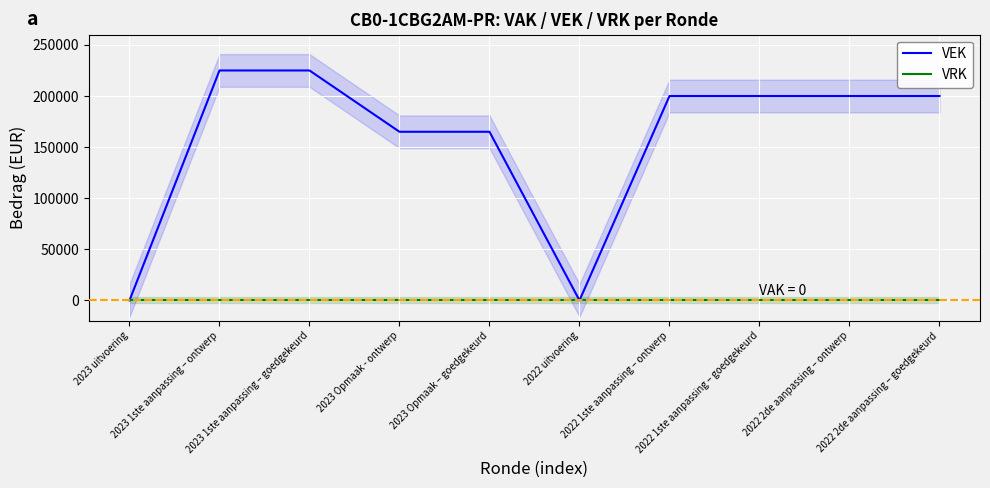

How many data points in VEK are less than 200000?

4